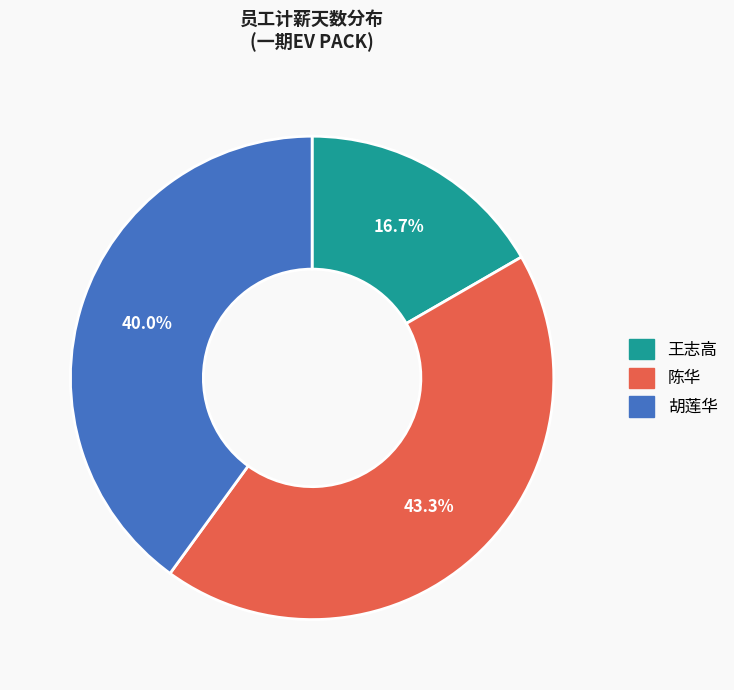

Which slice is the smallest?

王志高